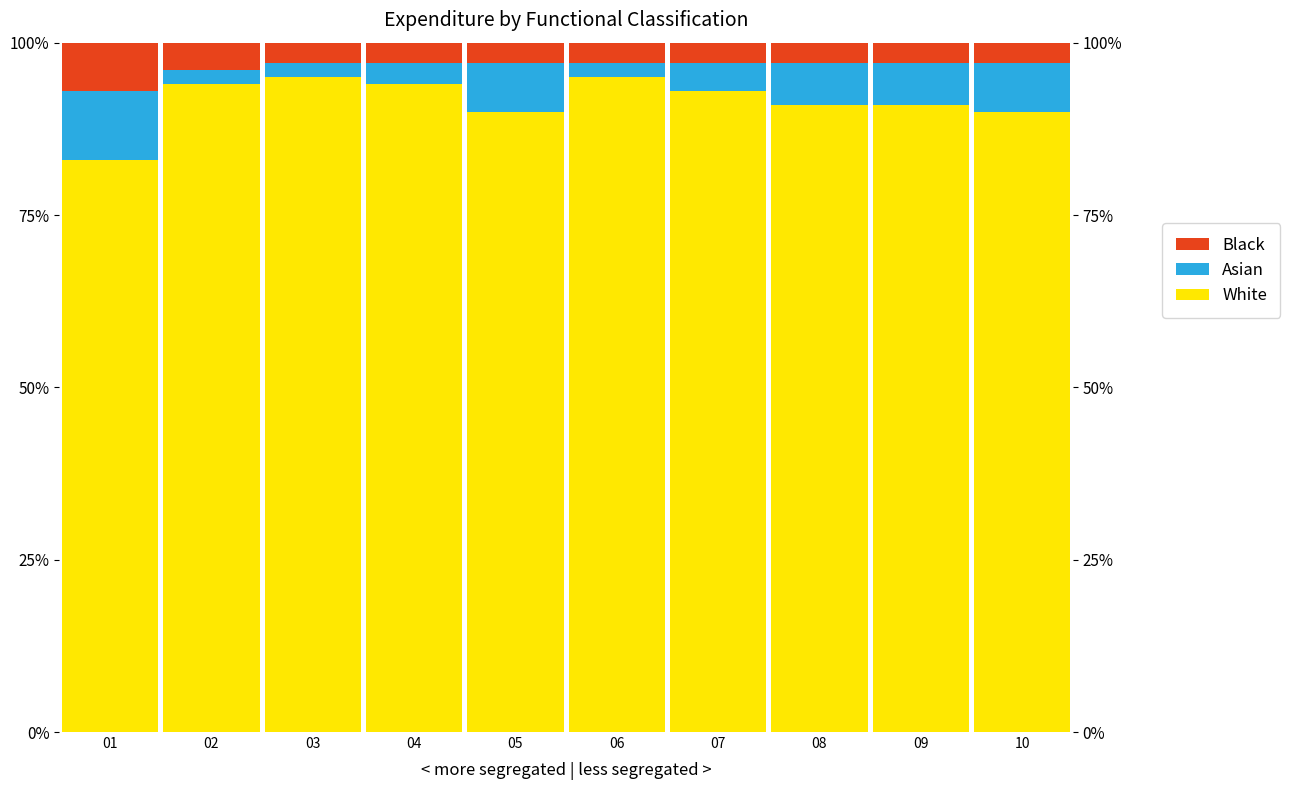

Is it true that Black equals 9 at 01?

False